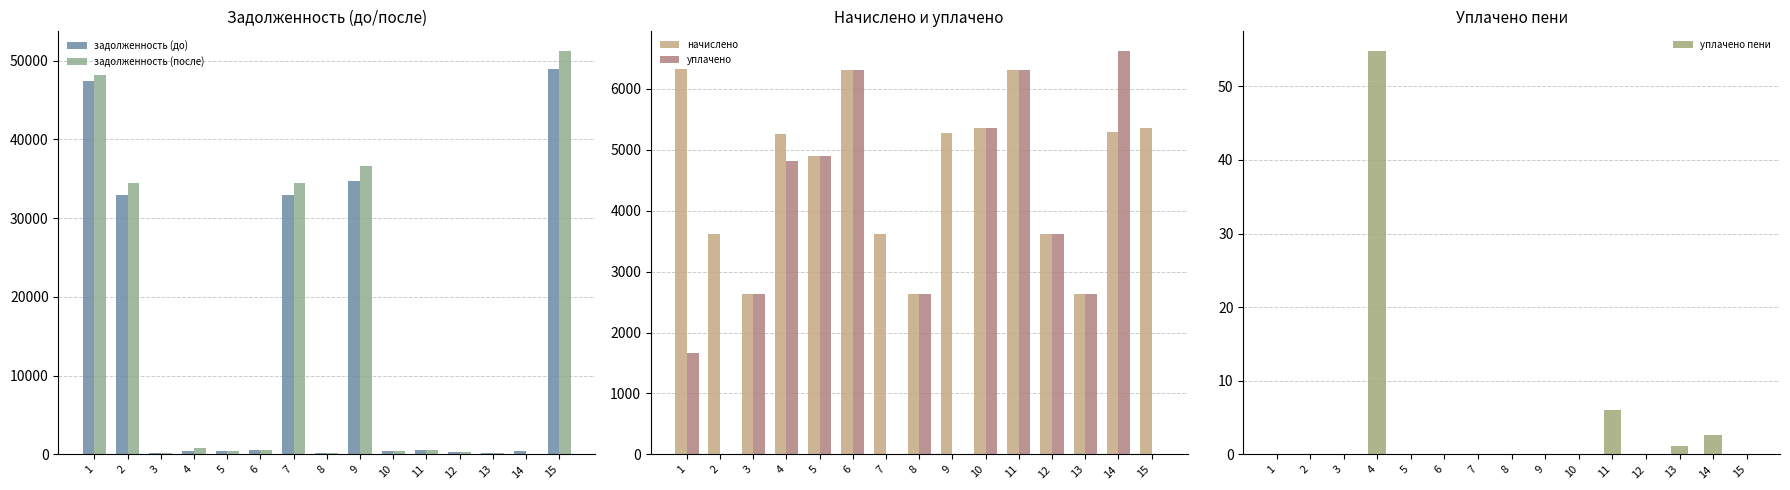

Which label corresponds to the largest value in the chart?

15